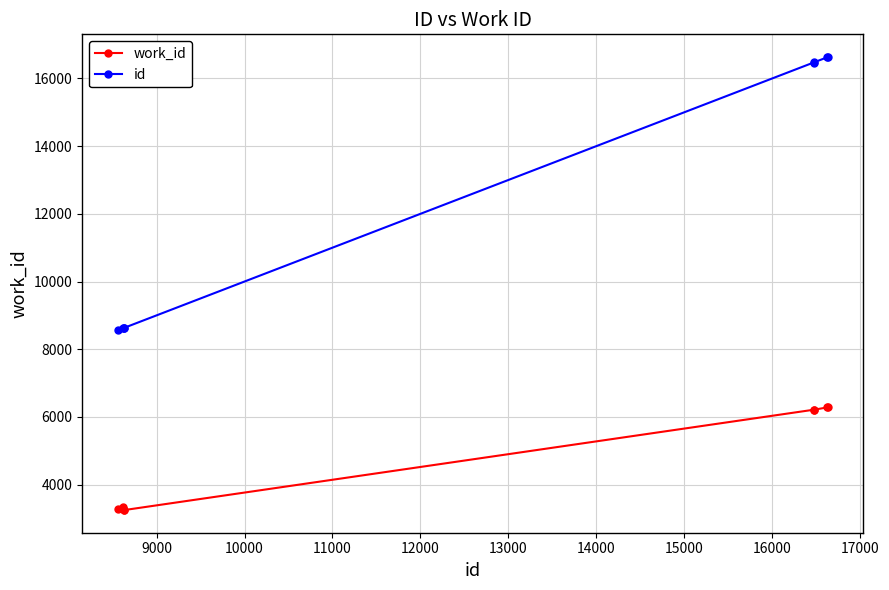

Rank the series by their maximum value, from lowest to highest.

work_id, id